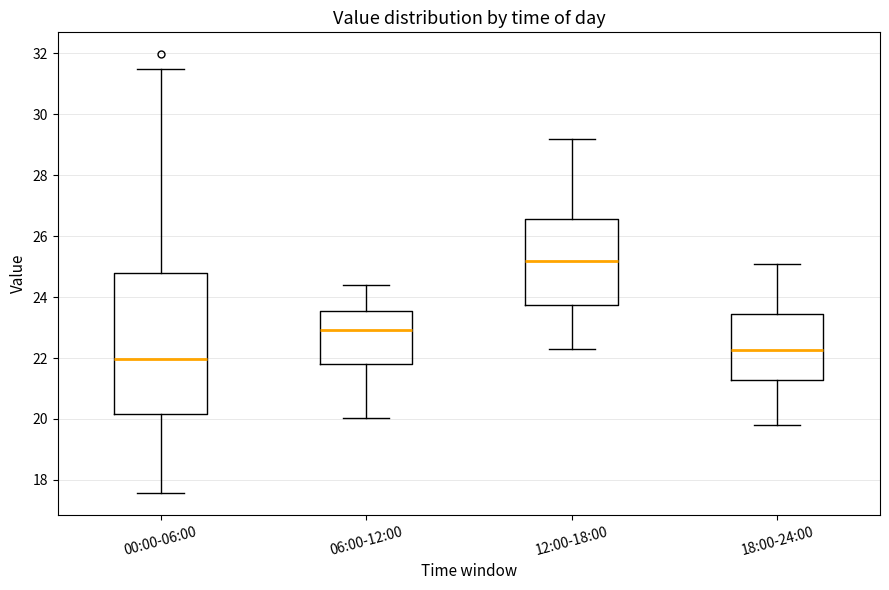

Which box has the highest median line?

12:00-18:00